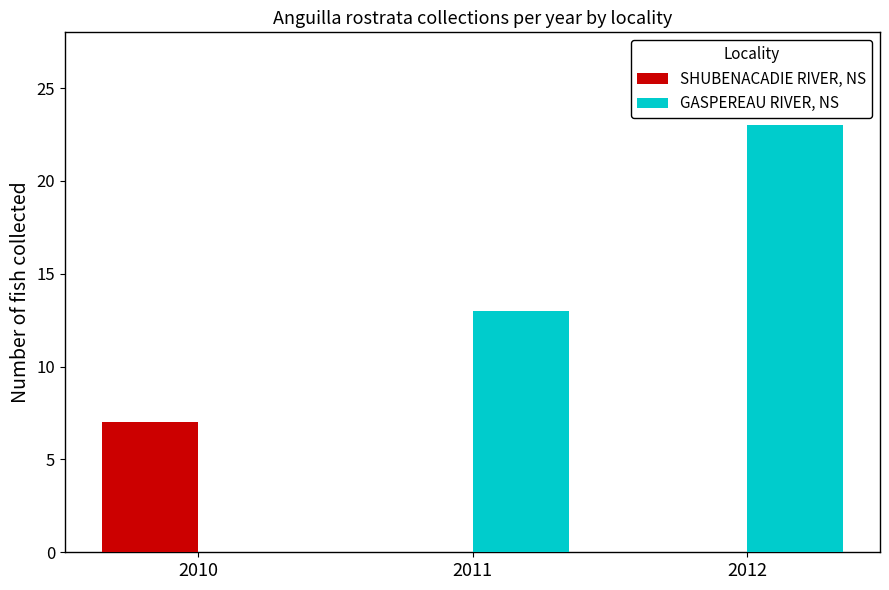

Which series has the largest total across all categories?

GASPEREAU RIVER, NS